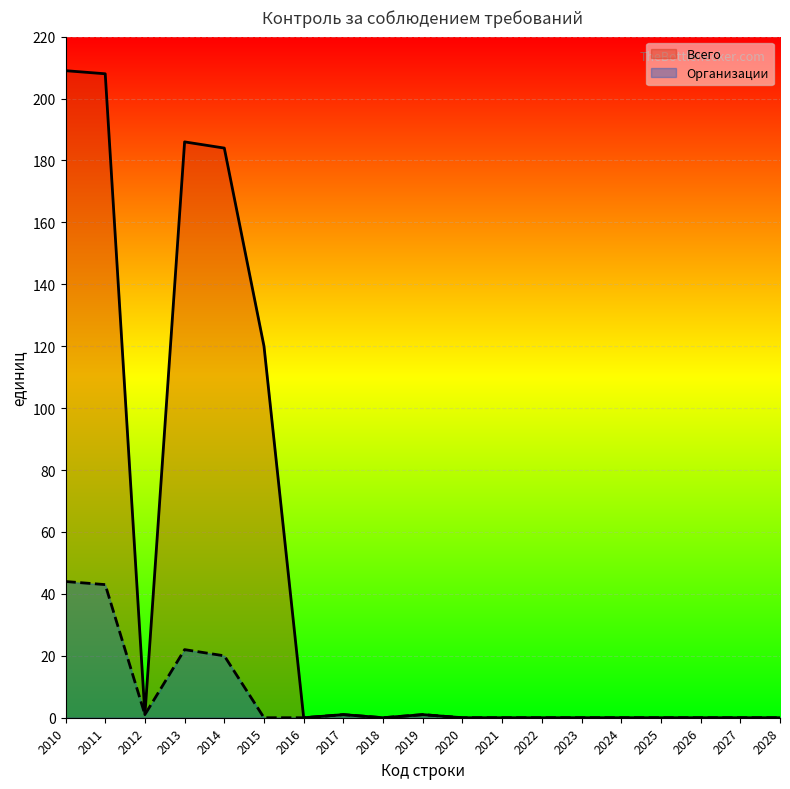

Count the number of data series in this chart.

2